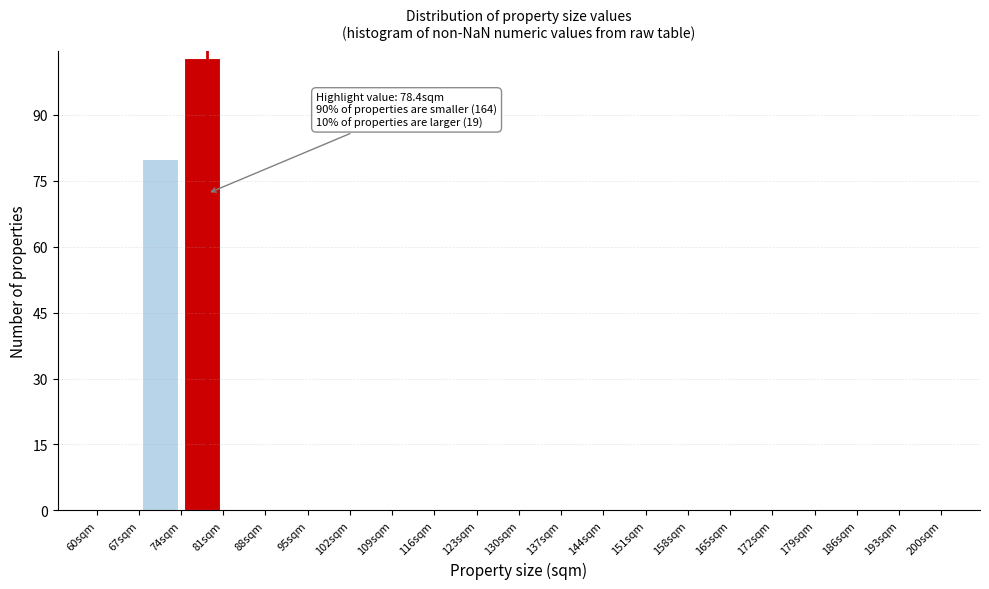

Which range on the x-axis has the tallest bar?

74 to 81